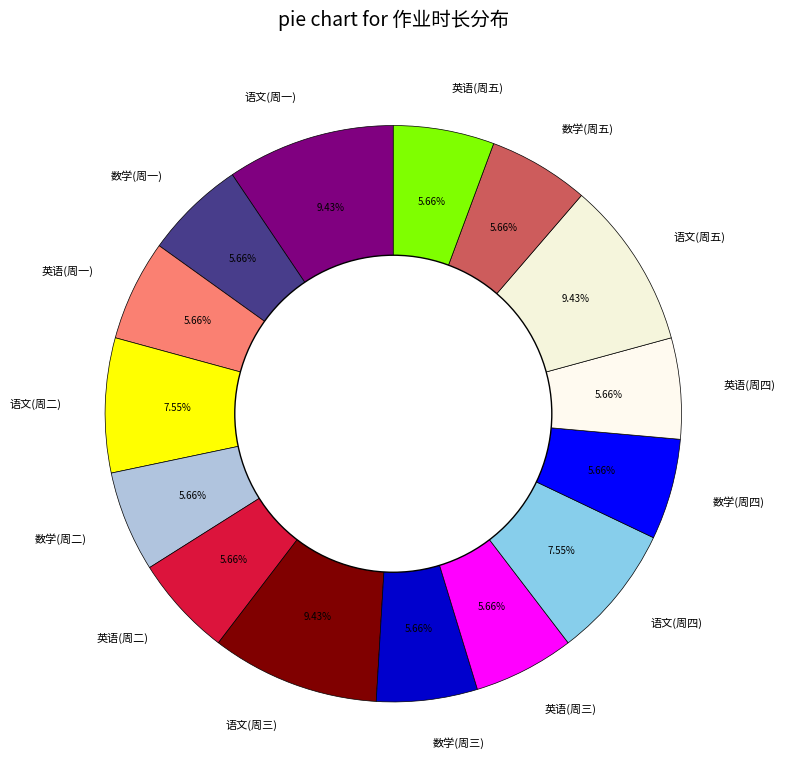

To the nearest percent, what portion does 英语(周一) represent?

6%